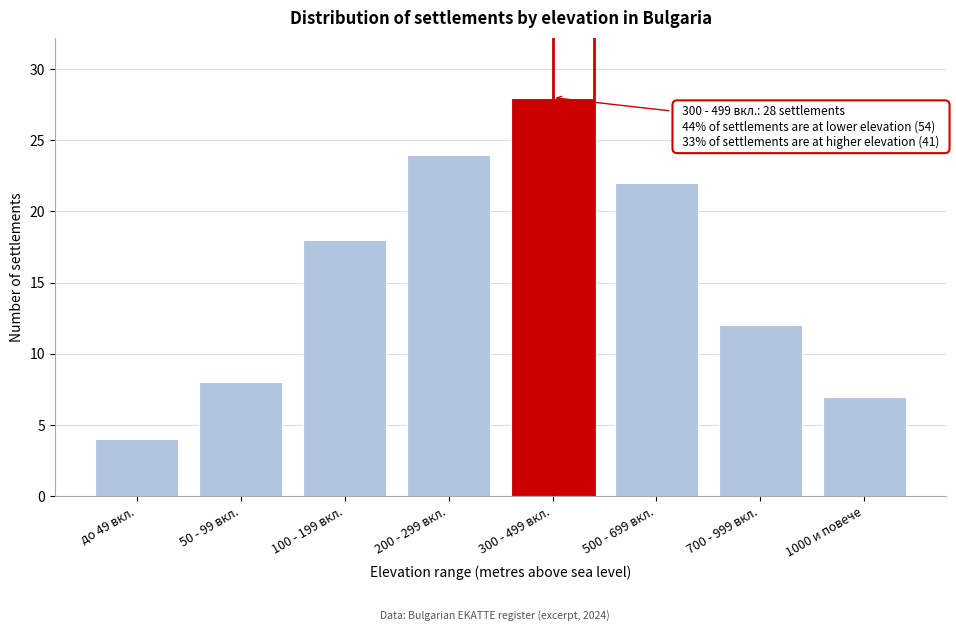

Reading left to right, what are all the values shown in this chart?

до 49 вкл.=4	50 - 99 вкл.=8	100 - 199 вкл.=18	200 - 299 вкл.=24	300 - 499 вкл.=28	500 - 699 вкл.=22	700 - 999 вкл.=12	1000 и повече=7